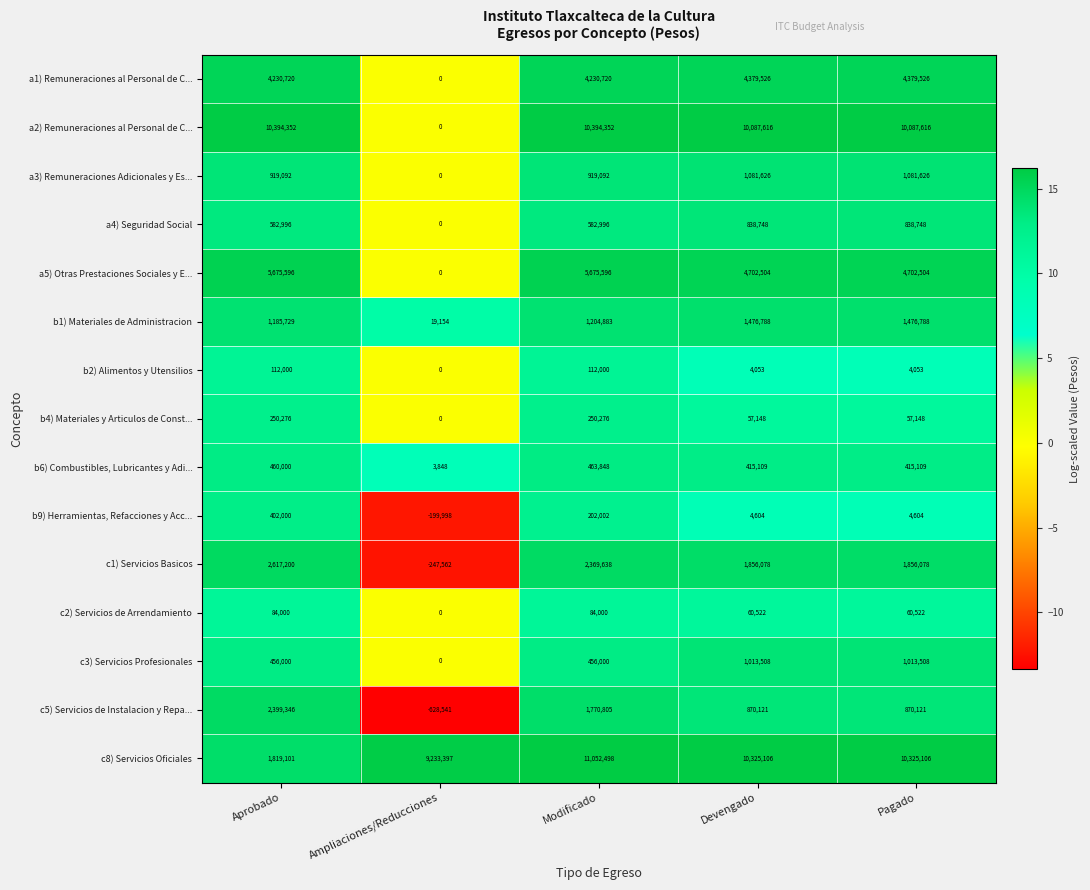

Which series changed the most between Ampliaciones/Reducciones and Modificado?

a2) Remuneraciones al Personal de C...